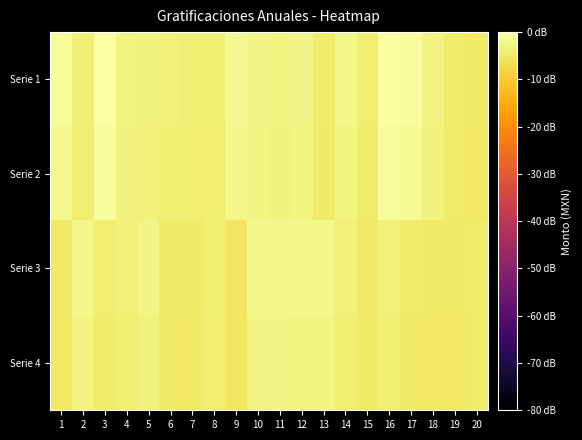

Reading right to left, list all the values displayed in this chart.

Serie 1: 20=-4.9	19=-4.4	18=-2.8	17=-0.7	16=-0.6	15=-4.3	14=-2.5	13=-4.6	12=-2.6	11=-2.9	10=-2.6	9=-1.8	8=-3.9	7=-3.8	6=-3.7	5=-3.4	4=-3.0	3=0.0	2=-3.8	1=-1.2
Serie 2: 20=-5.1	19=-4.6	18=-3.2	17=-1.3	16=-1.2	15=-4.6	14=-2.9	13=-4.9	12=-3.0	11=-3.3	10=-3.0	9=-2.3	8=-4.2	7=-4.1	6=-4.0	5=-3.7	4=-3.4	3=-0.7	2=-4.1	1=-1.8
Serie 3: 20=-4.4	19=-4.9	18=-4.9	17=-4.6	16=-3.7	15=-4.7	14=-3.7	13=-2.4	12=-2.4	11=-2.3	10=-2.2	9=-5.4	8=-3.8	7=-4.9	6=-4.7	5=-2.8	4=-3.7	3=-4.3	2=-2.5	1=-4.8
Serie 4: 20=-4.6	19=-5.1	18=-5.1	17=-4.9	16=-4.0	15=-5.0	14=-4.0	13=-2.9	12=-2.9	11=-2.7	10=-2.7	9=-5.6	8=-4.1	7=-5.1	6=-5.0	5=-3.2	4=-4.0	3=-4.5	2=-2.9	1=-5.0